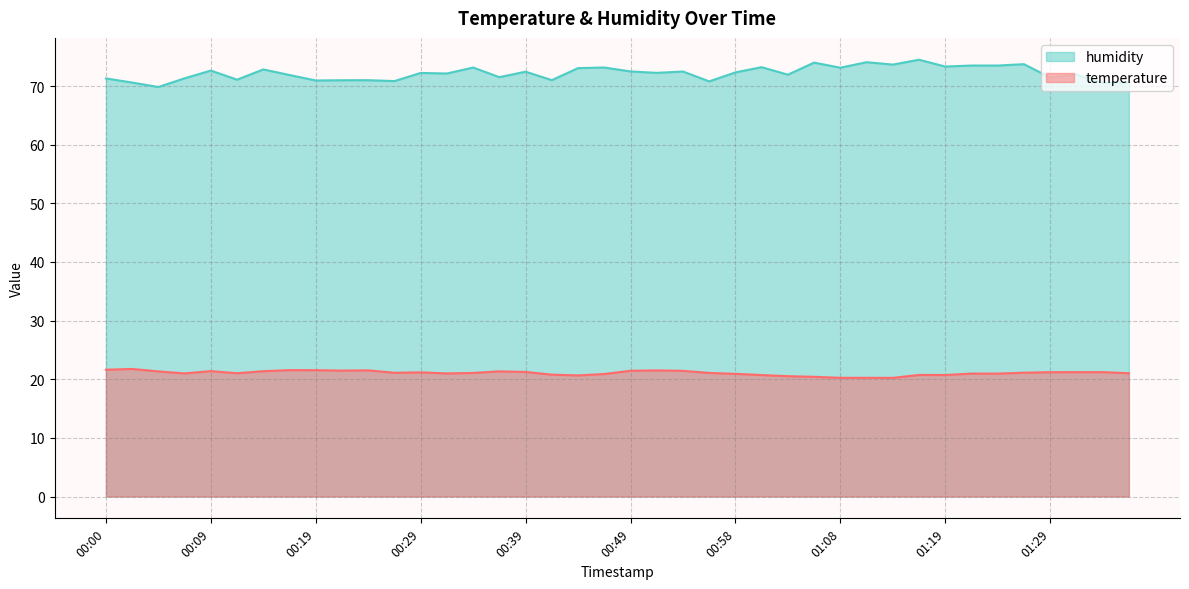

What position from the right is 00:02?

39